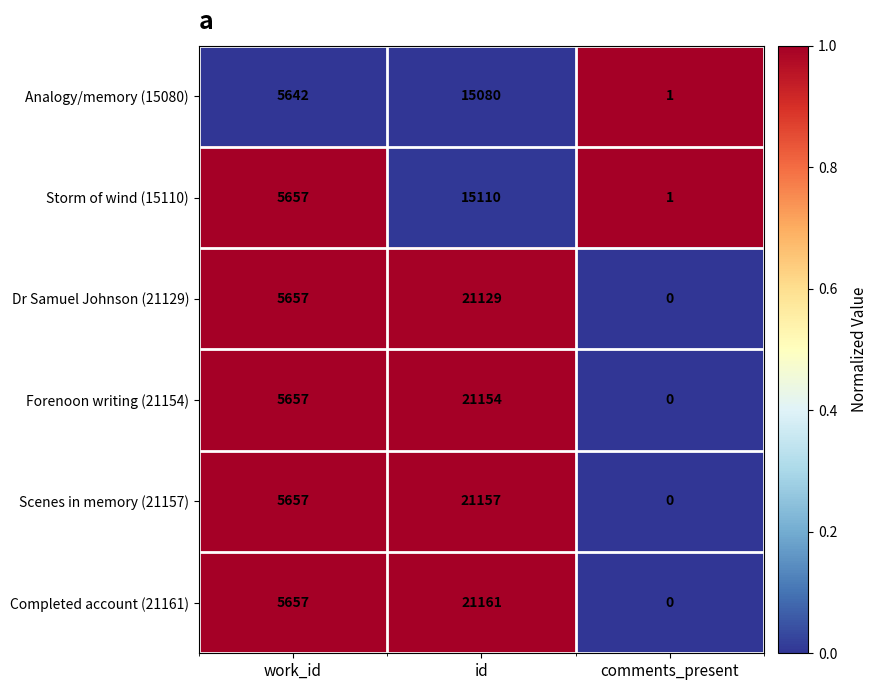

How many categories are shown in the chart?

3